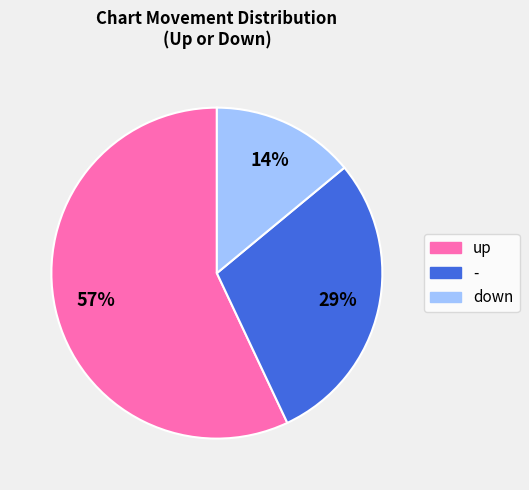

Which has a higher value, up or -?

up